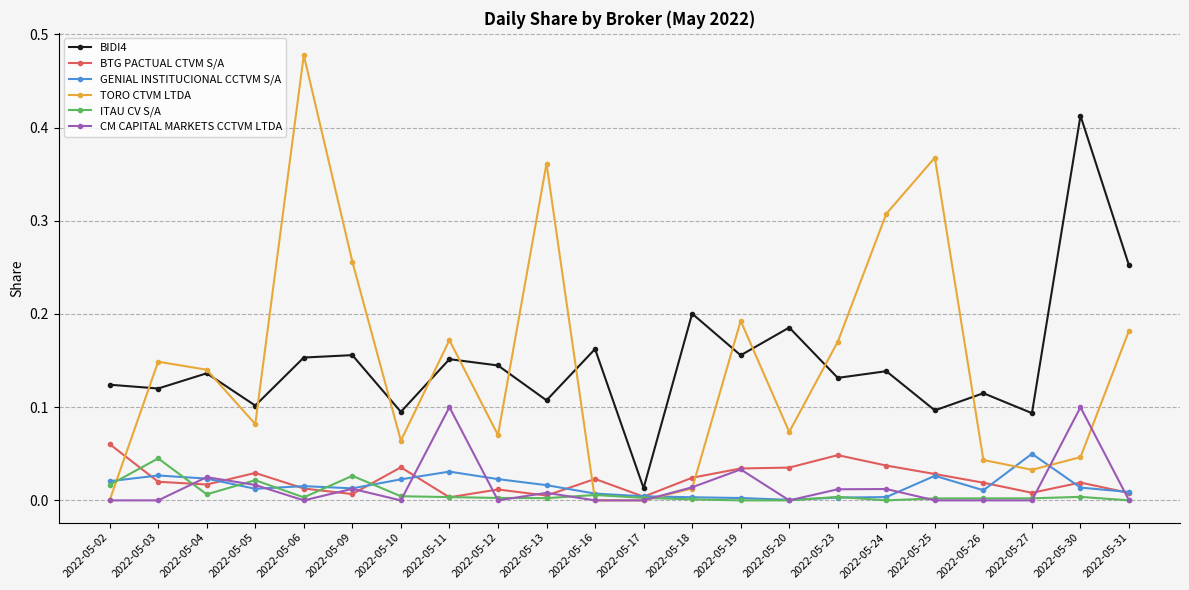

Which category has the highest value across all series?

2022-05-06